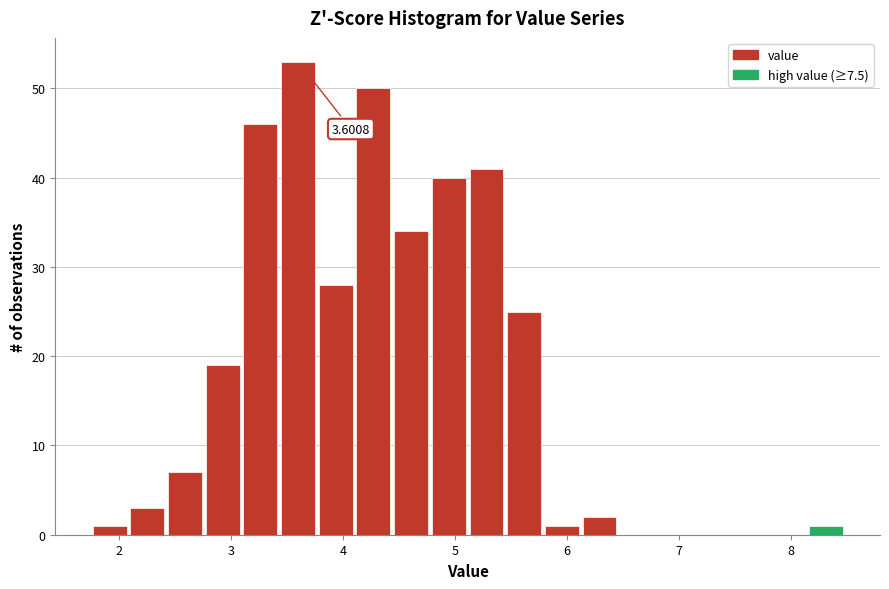

Around what value on the x-axis is the tallest bar? Give the approximate position of its centre, as read against the axis.

3.6